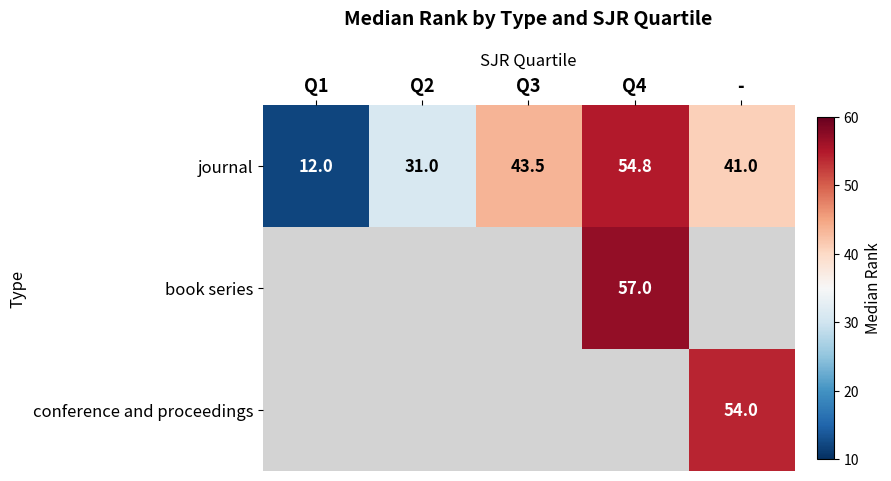

Count the number of categories in the chart.

5